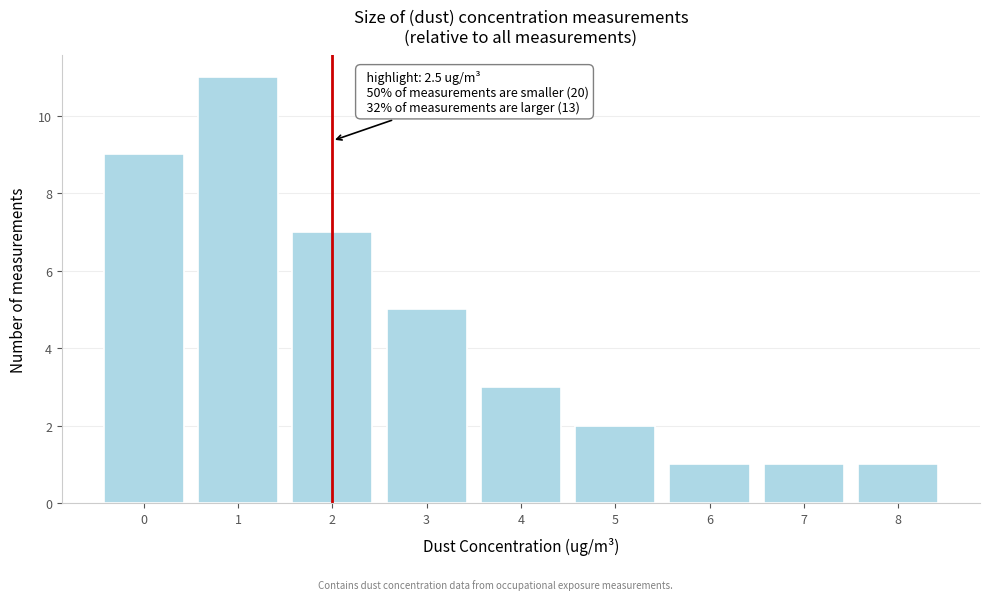

Reading left to right, what are all the values shown in this chart?

0=9	1=11	2=7	3=5	4=3	5=2	6=1	7=1	8=1